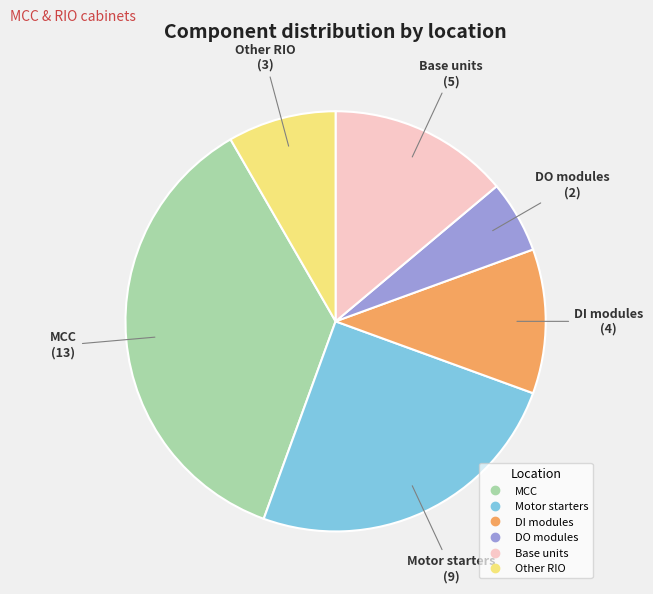

Is there any slice that represents more than half of the pie?

No